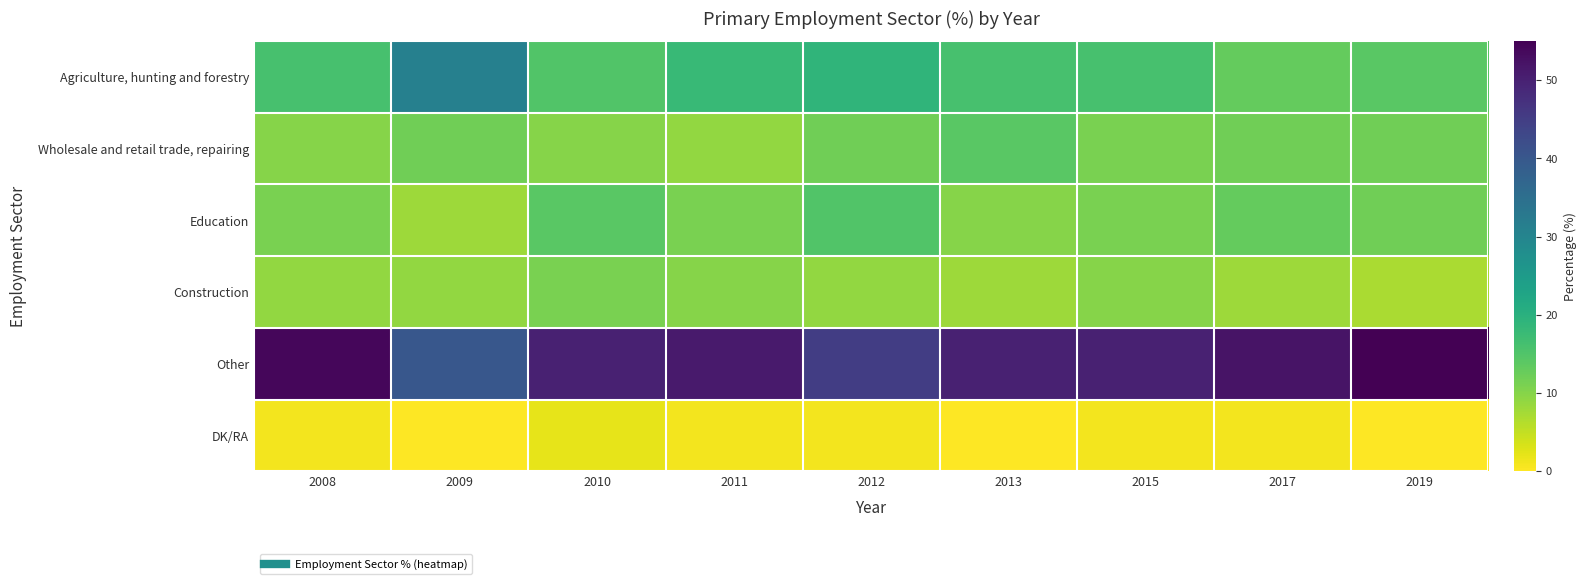

At 2013, list the series in order from smallest to largest.

DK/RA, Construction, Education, Wholesale and retail trade, repairing, Agriculture, hunting and forestry, Other